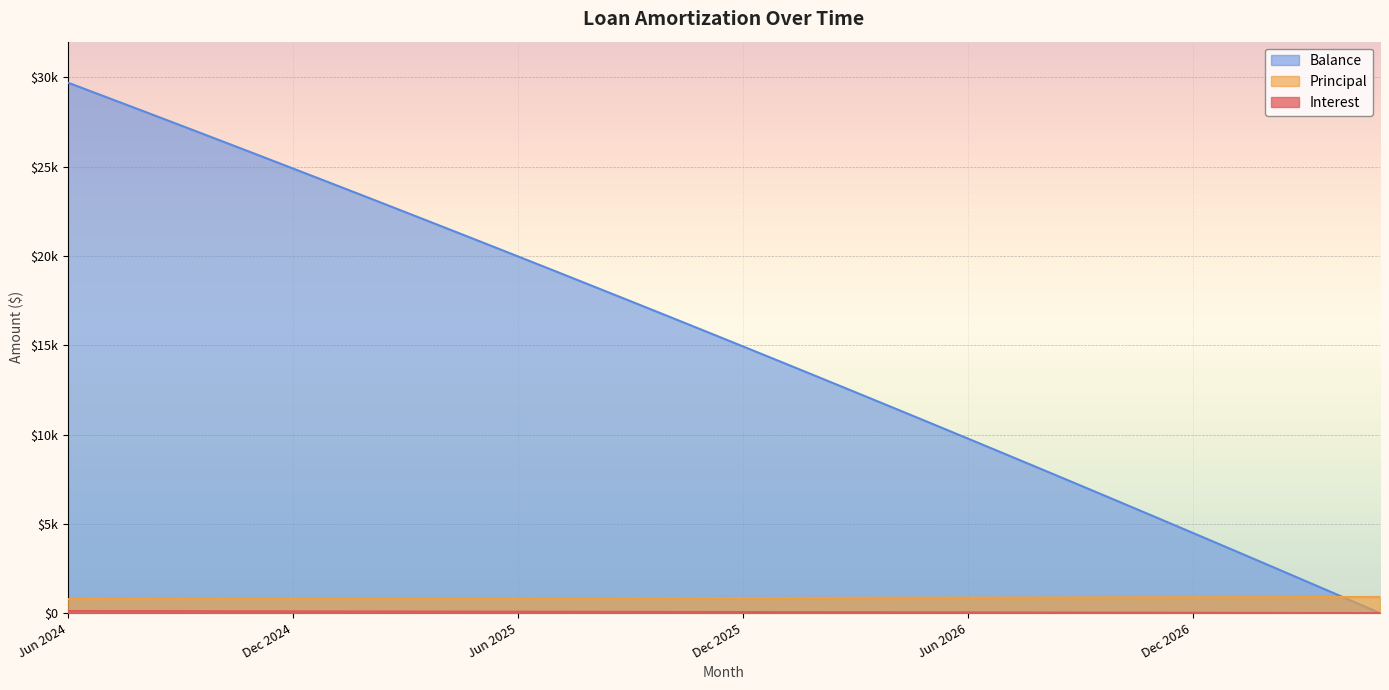

Rank the series at Nov 2025 from lowest to highest value.

Interest, Principal, Balance